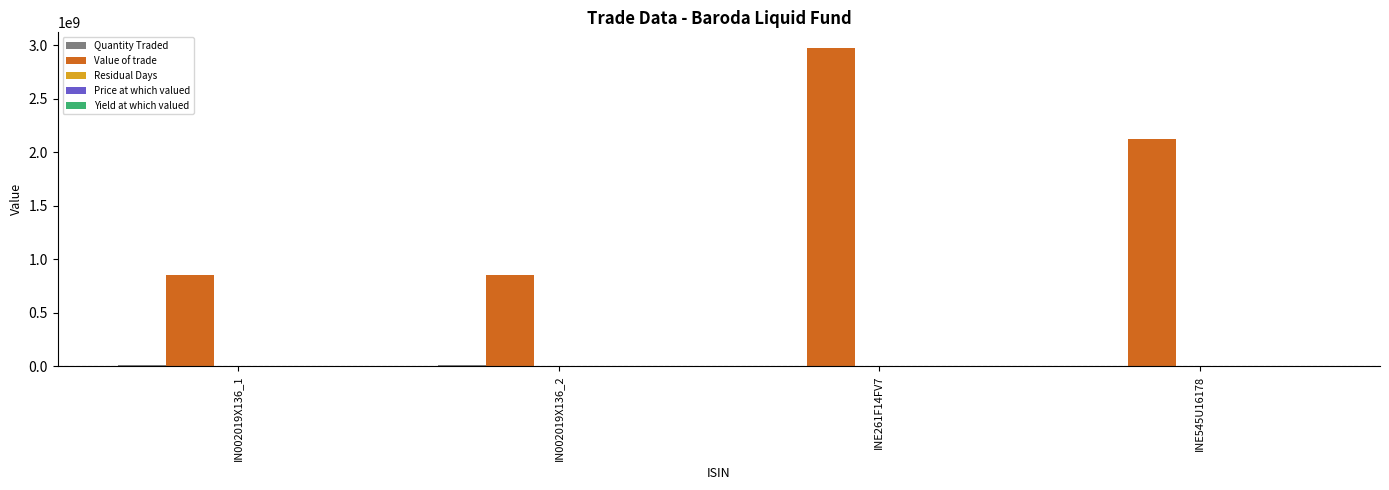

Where is Value of trade nearest to the value 1911512220?

INE545U16178